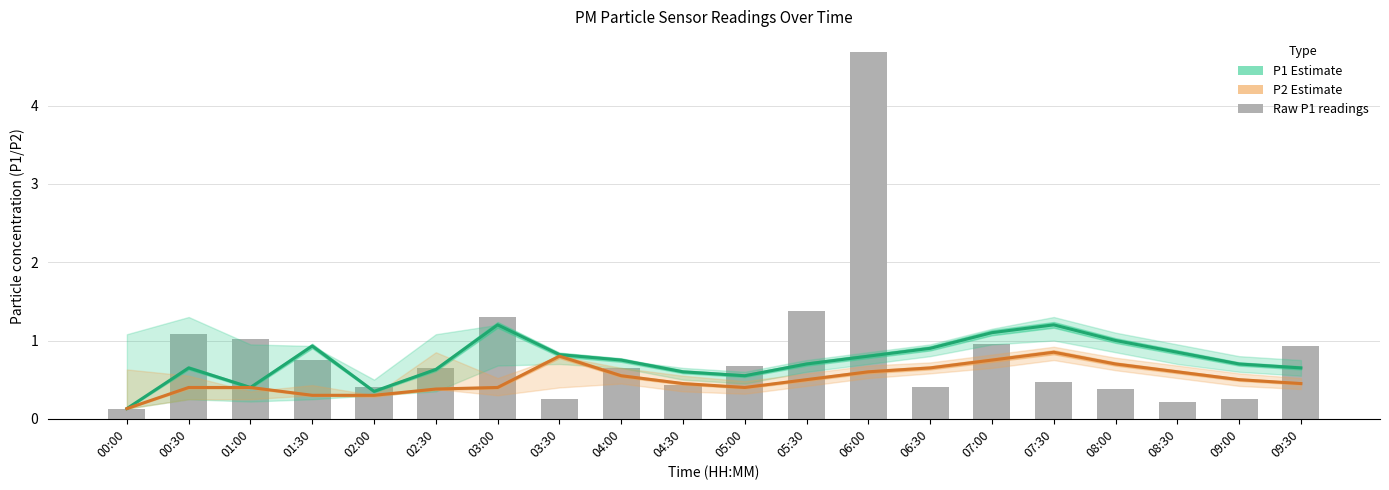

True or false: P2 Estimate has a value of 1.2 at 07:30.

False